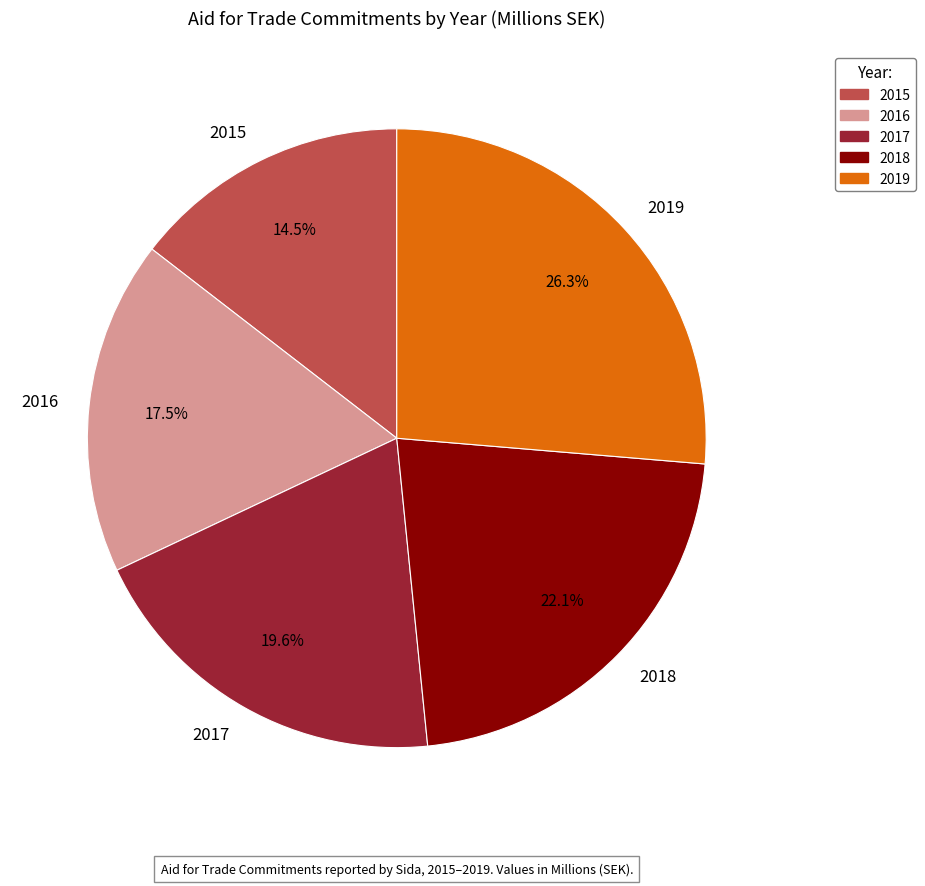

What is the ratio of the value at 2017 to the value at 2019?

0.7